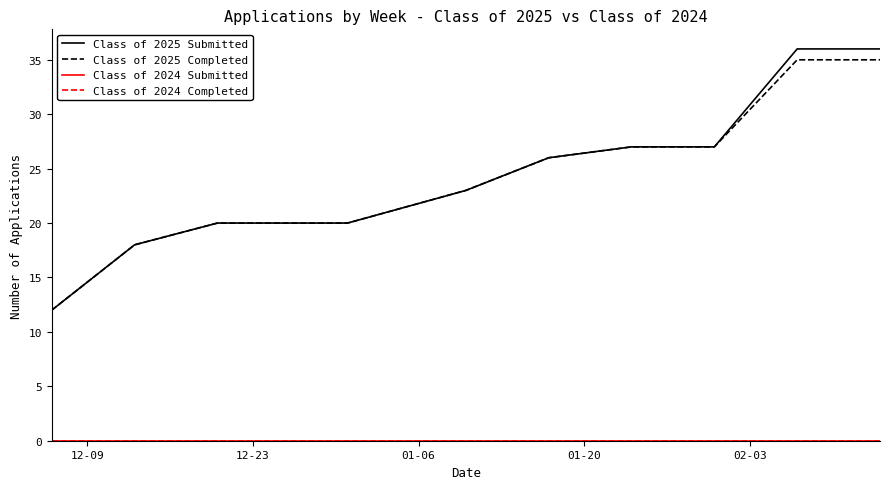

True or false: Class of 2024 Submitted has more than 1 interior local peaks.

False